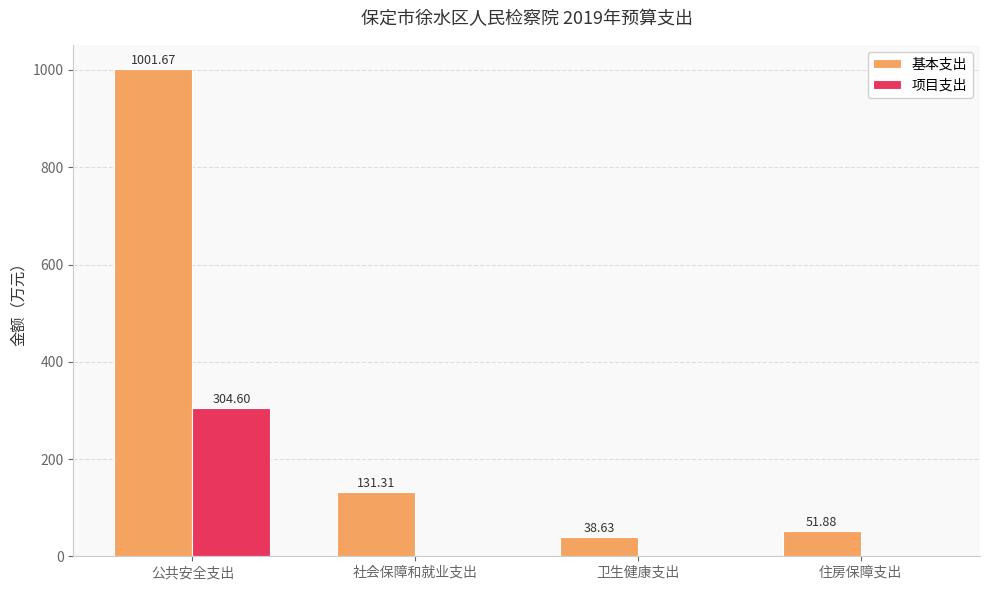

What is the sum of all 项目支出 values?

304.6